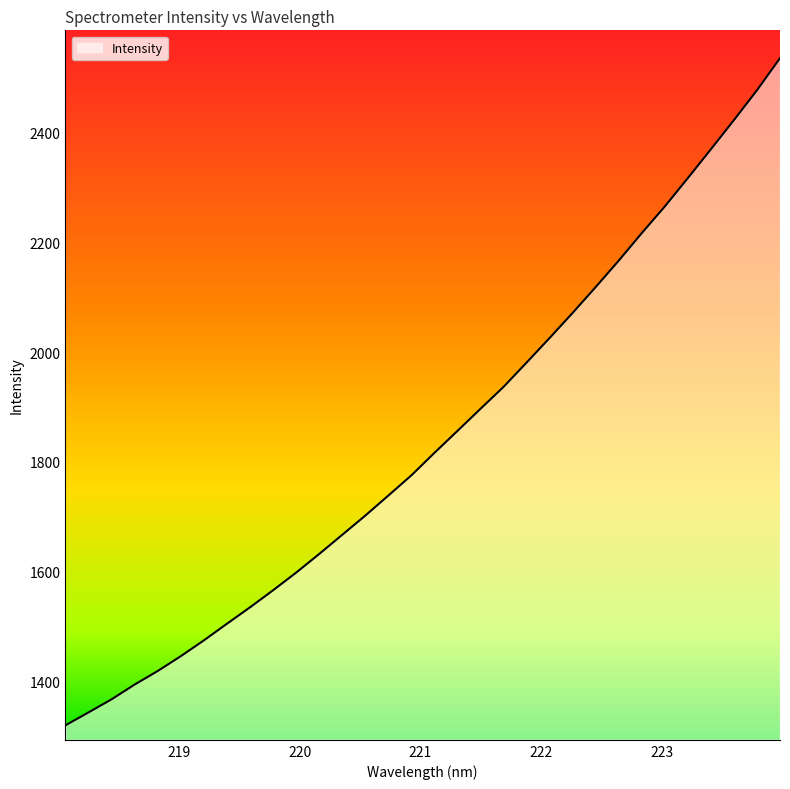

What is the average value?

1842.4